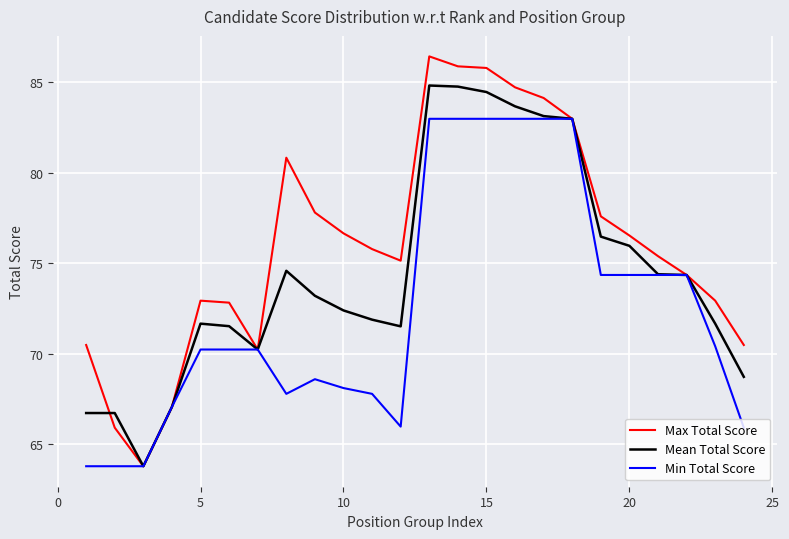

Which series has the largest range (max minus min)?

Max Total Score